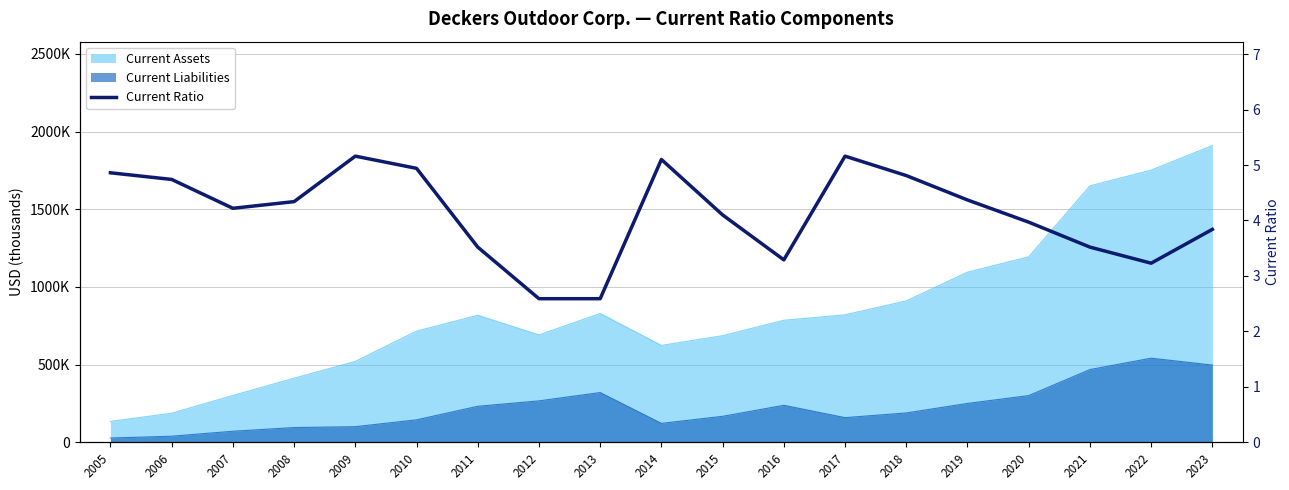

Which has a higher value, 2006 or 2014?

2014